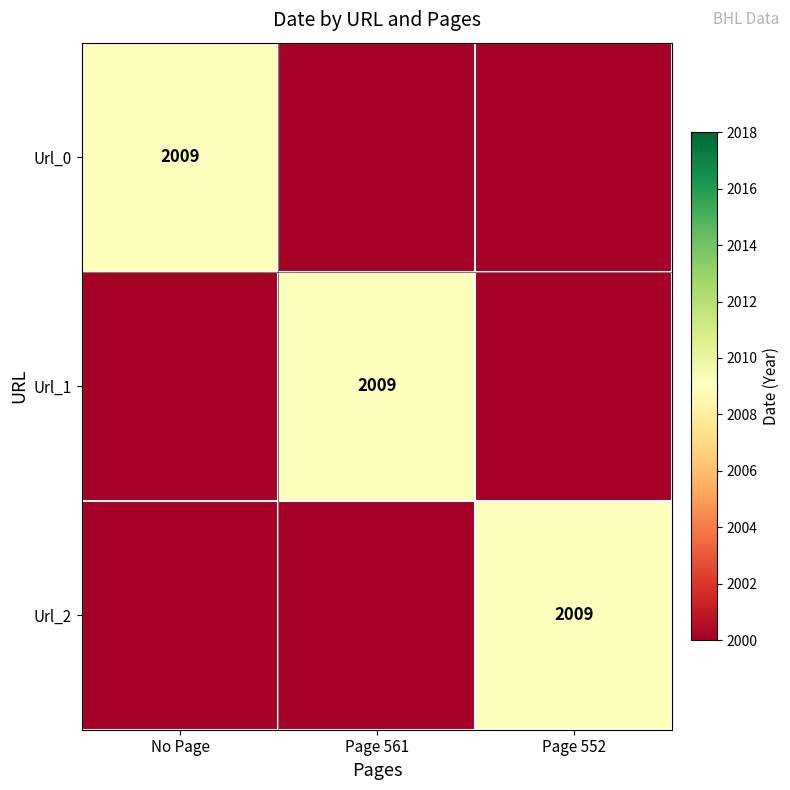

The value of Url_1 at Page 561 is 2009. True or false?

True